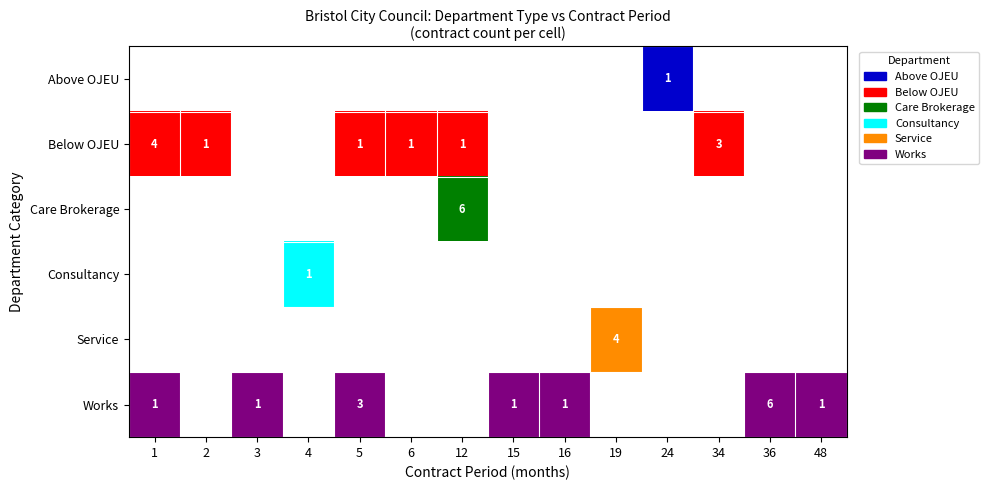

The Works series shows 1 at 5. True or false?

False